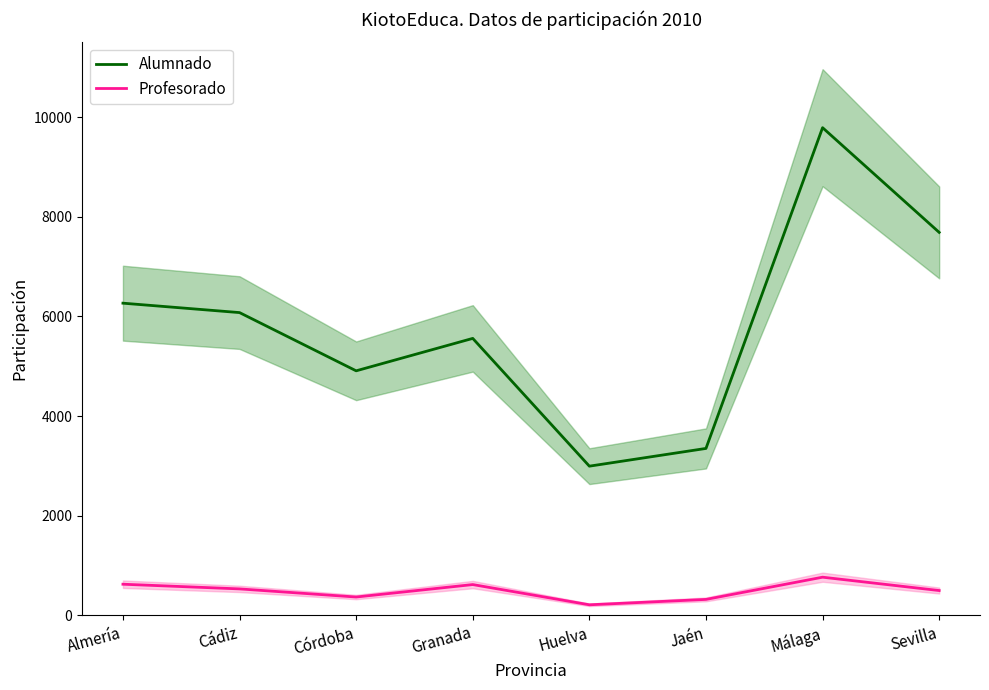

At which category does Profesorado reach its first local valley?

Córdoba